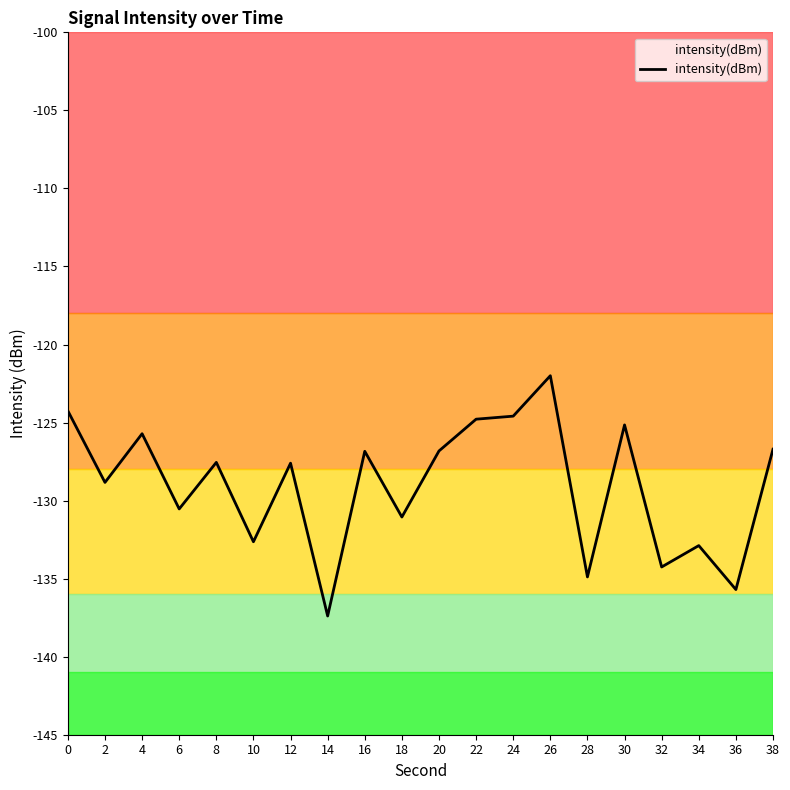

What is the difference between the values at 28 and 12?

7.3